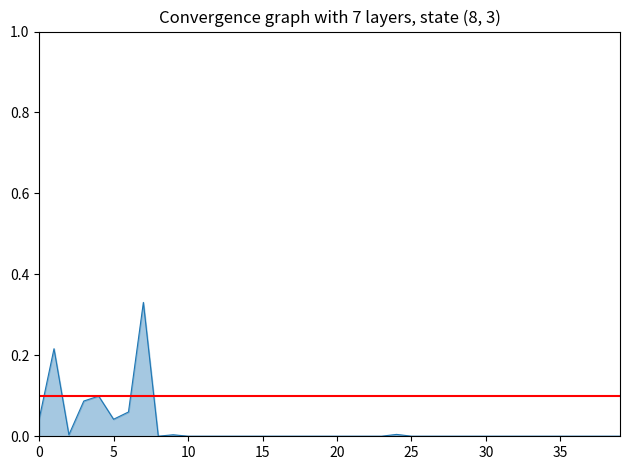

The value at 15 is 0.0. True or false?

True